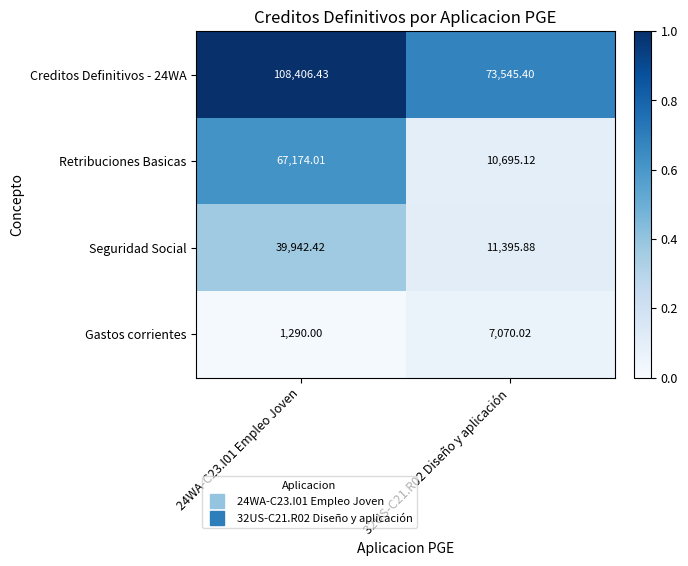

List the series in order of their peak value, highest first.

Creditos Definitivos - 24WA, Retribuciones Basicas, Seguridad Social, Gastos corrientes